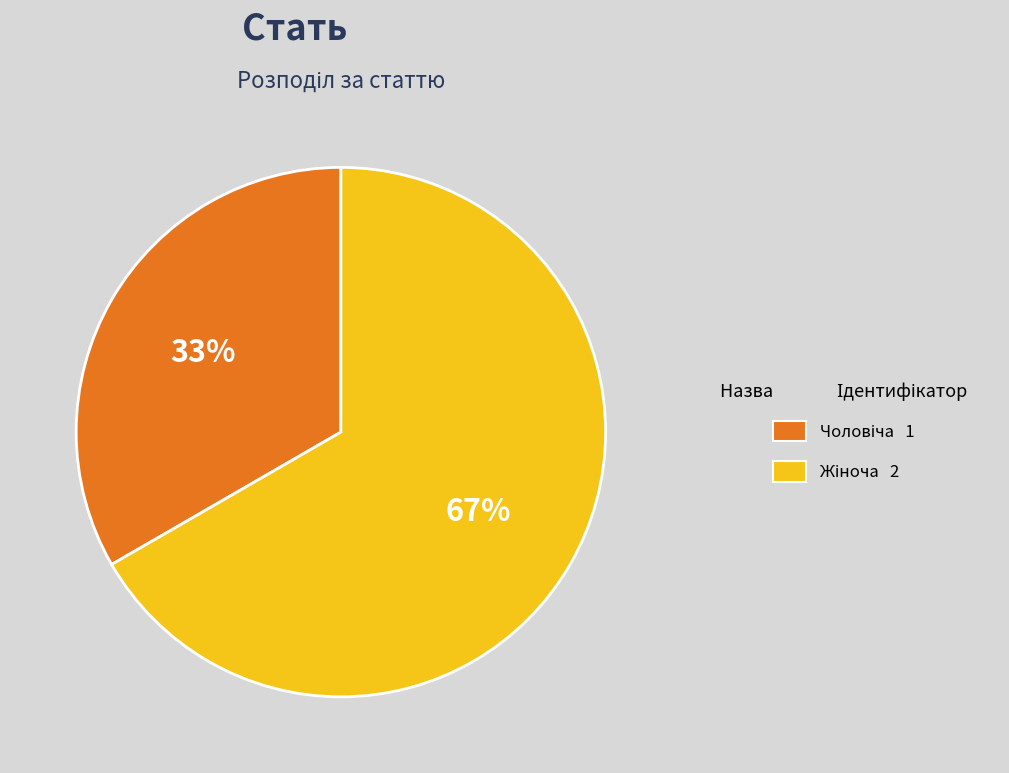

Does any single category account for the majority?

Yes